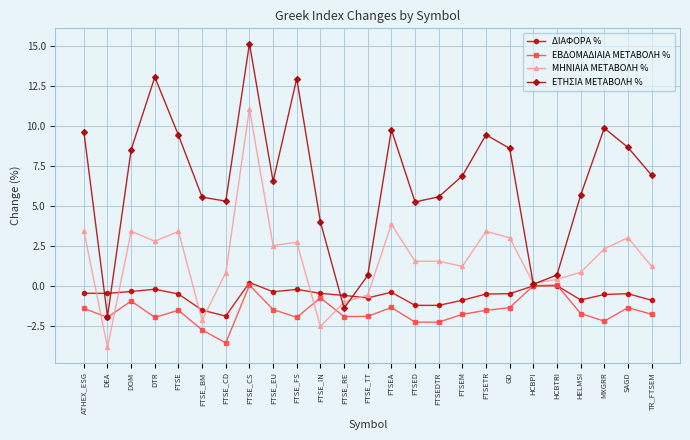

What is the difference between the maximum and minimum values in the ΜΗΝΙΑΙΑ ΜΕΤΑΒΟΛΗ % series?

14.9